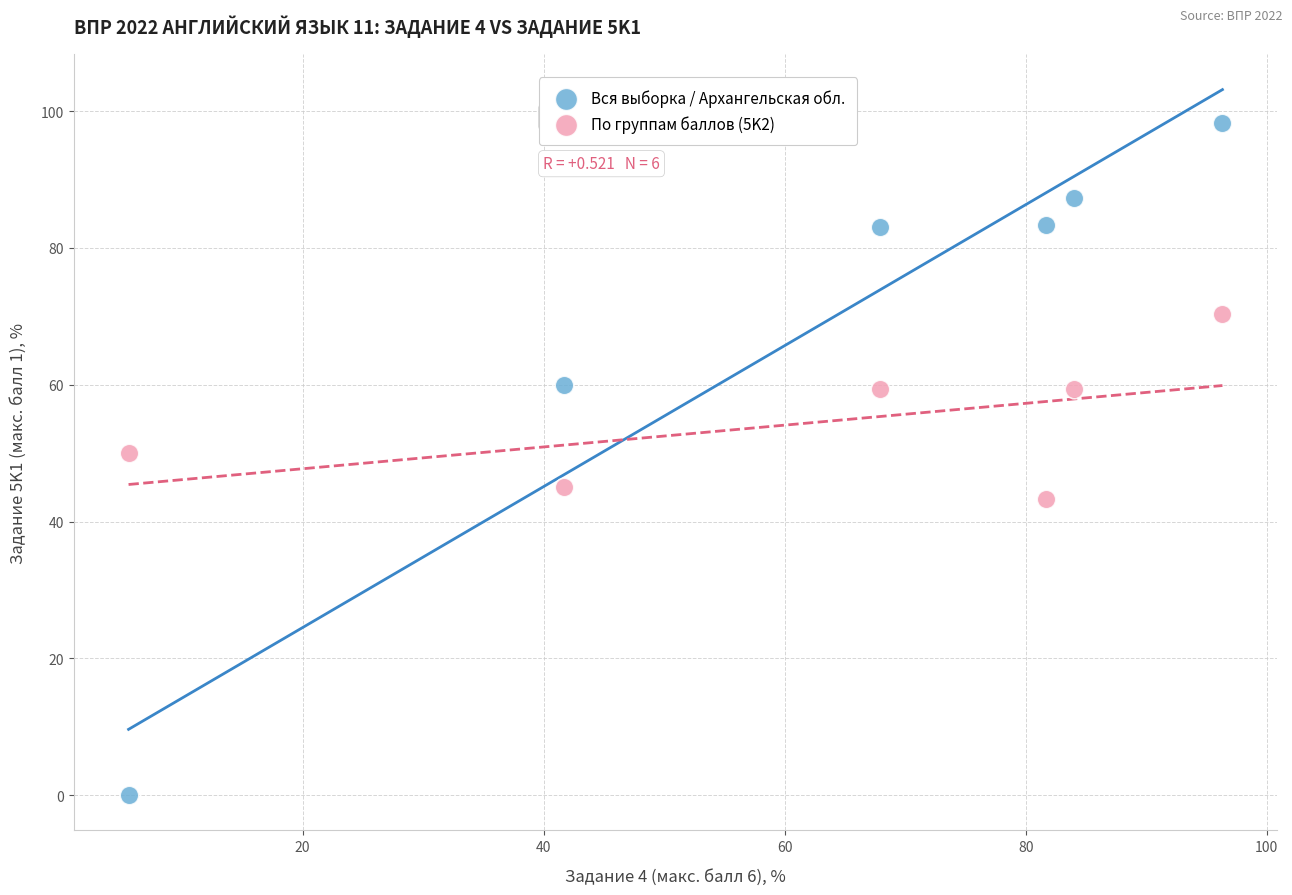

What are all the series names shown in the legend?

Вся выборка / Архангельская обл., По группам баллов (5K2)